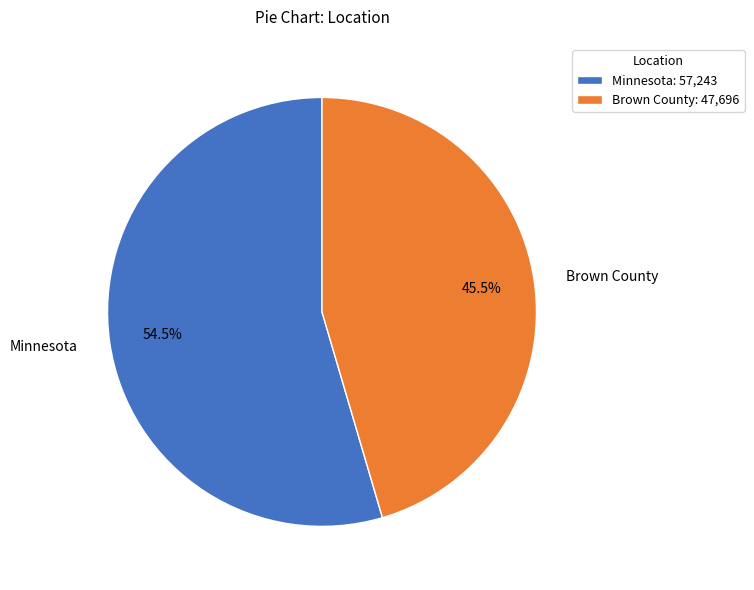

How many segments does this pie chart have?

2